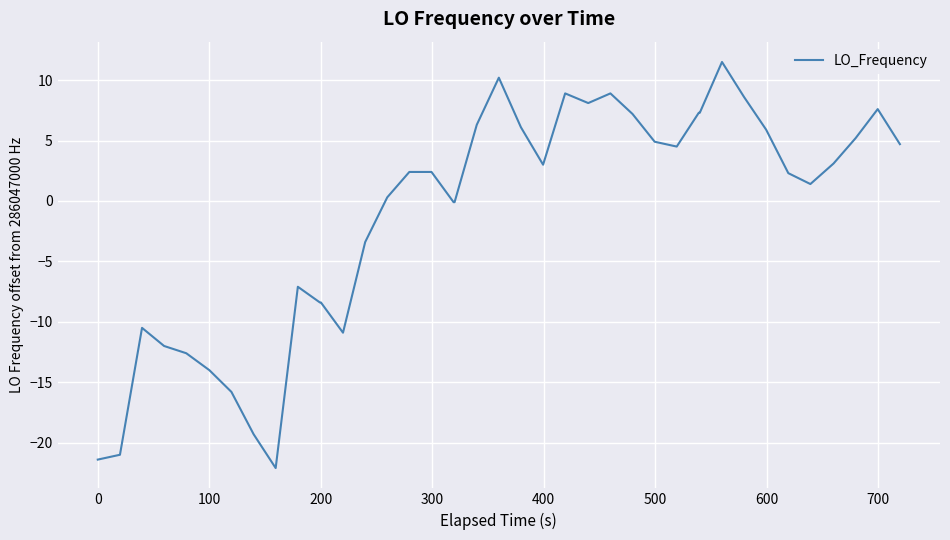

What is the minimum value shown in the chart?

-22.1